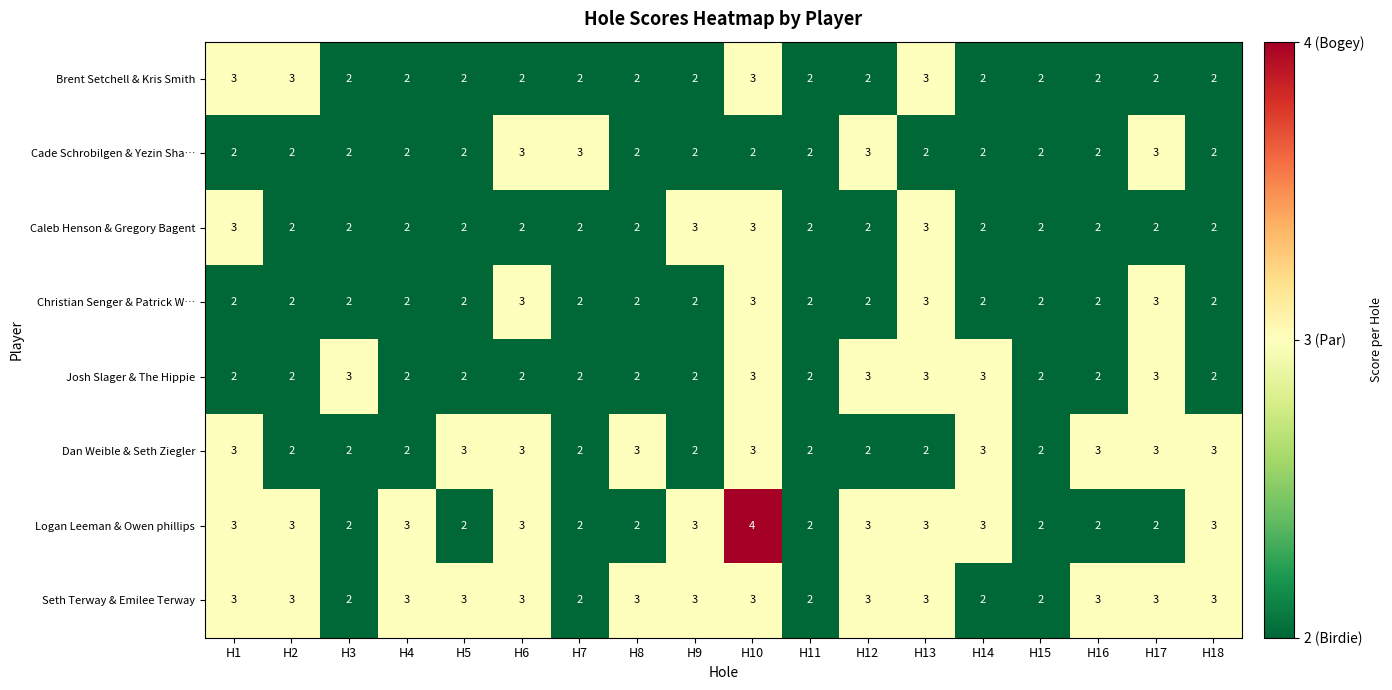

How many values in the Caleb Henson & Gregory Bagent series exceed 2?

4